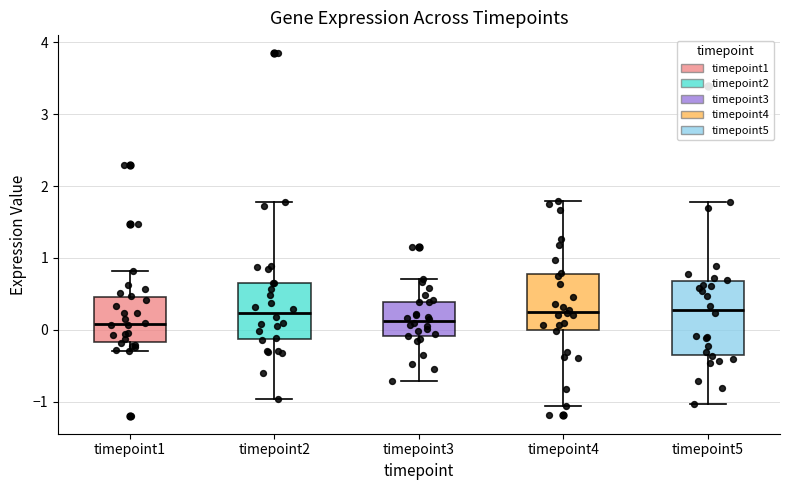

Reading left to right, read every box against the y-axis: the position of its median line, the range the box covers, and the ends of its whiskers. The values are not printed on the chart, so give them approximately, as read against the axis.

timepoint1: median 0.1, box -0.2 to 0.5, whiskers -0.3 to 0.8
timepoint2: median 0.2, box -0.1 to 0.7, whiskers -1.0 to 1.8
timepoint3: median 0.1, box -0.1 to 0.4, whiskers -0.7 to 0.7
timepoint4: median 0.3, box 0.0 to 0.8, whiskers -1.1 to 1.8
timepoint5: median 0.3, box -0.3 to 0.7, whiskers -1.0 to 1.8